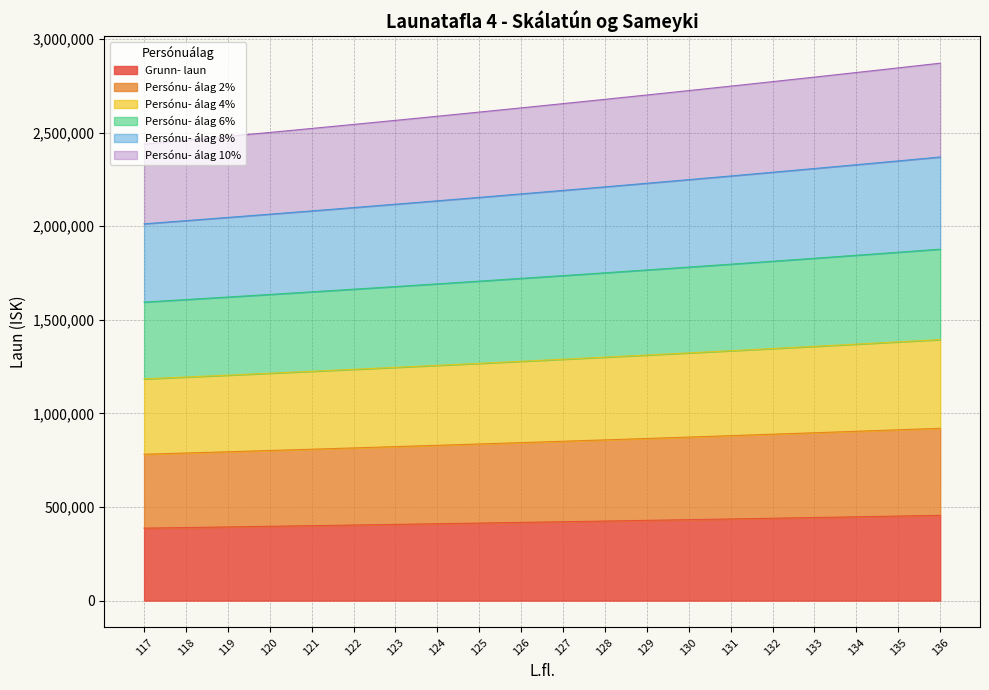

What is the maximum value for Grunn- laun?

455675